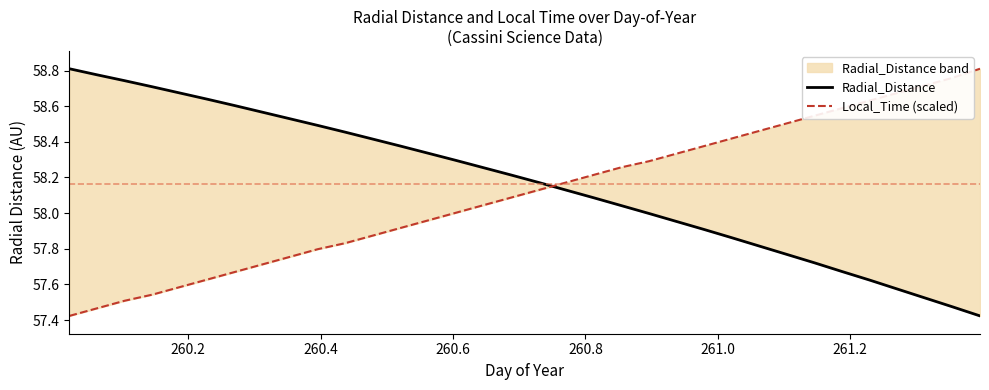

Is this an area chart (filled region under the line)?

No